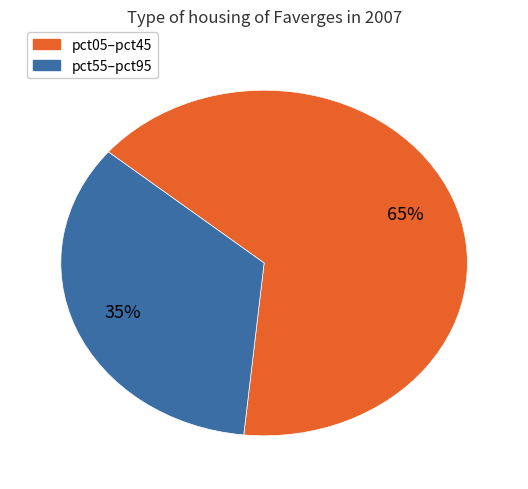

To the nearest percent, what is the average slice percentage?

50%